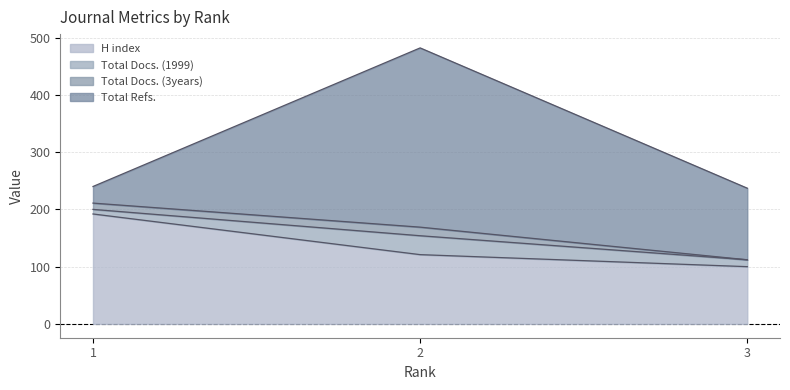

Reading right to left, what are the values for H index?

3=100	2=121	1=192